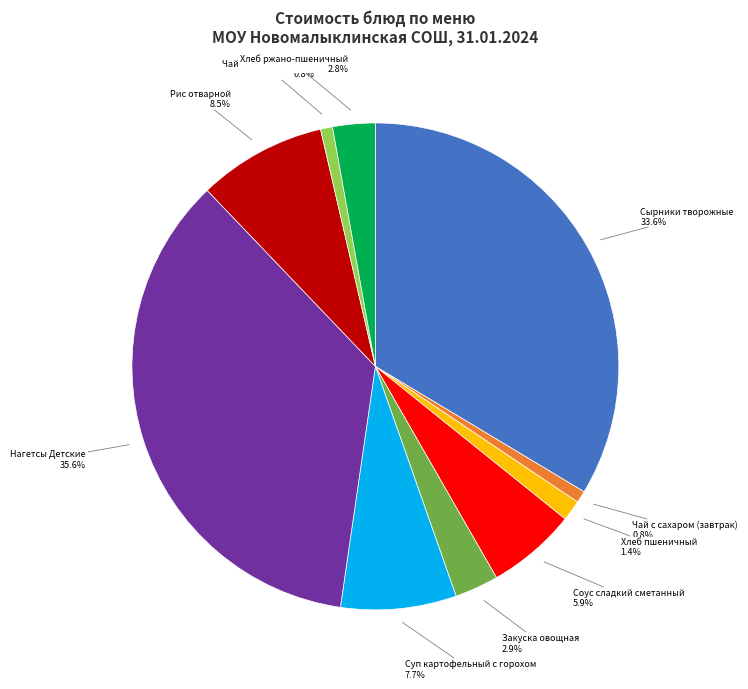

Is there a majority slice in this chart?

No